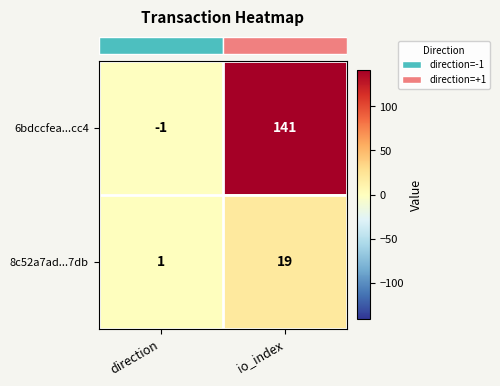

Reading left to right, transcribe all the data shown in this chart.

6bdccfea...cc4: -1	141
8c52a7ad...7db: 1	19